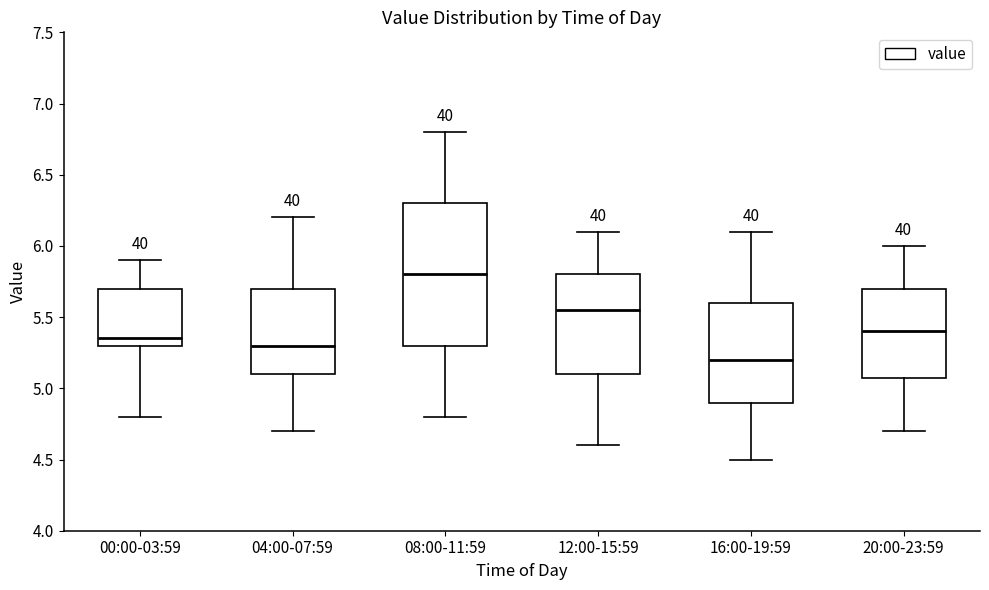

Which box's median line is the highest?

08:00-11:59